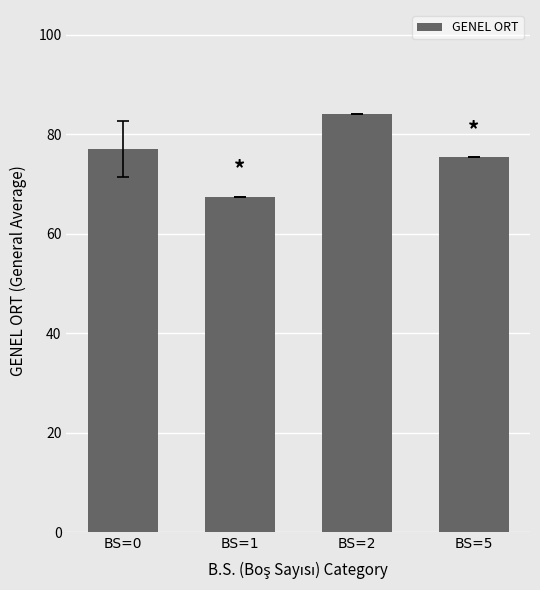

What is the difference between the values at BS=0 and BS=2?

6.9